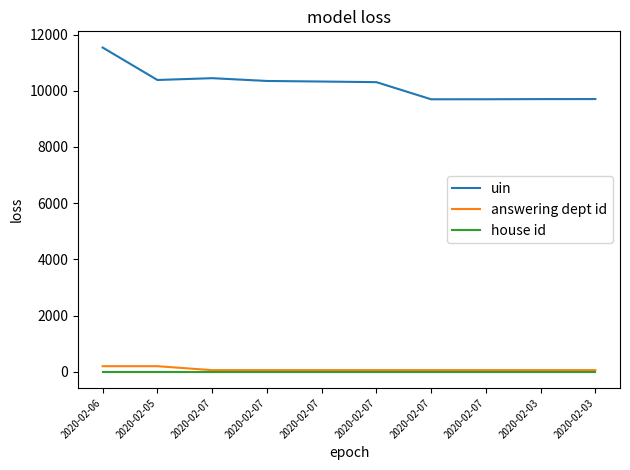

Which series has the largest total across all categories?

uin